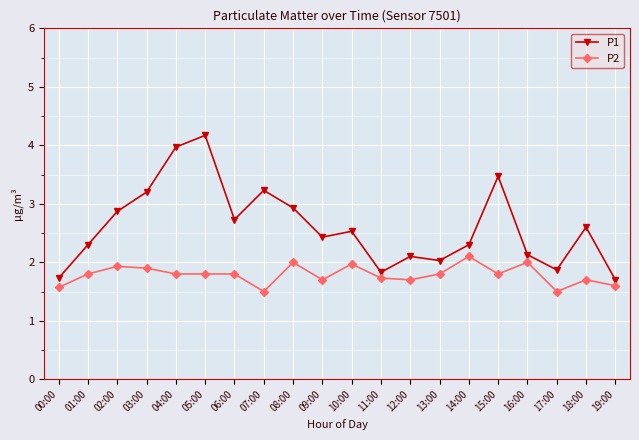

What value does the P2 series have at 15:00?

1.8